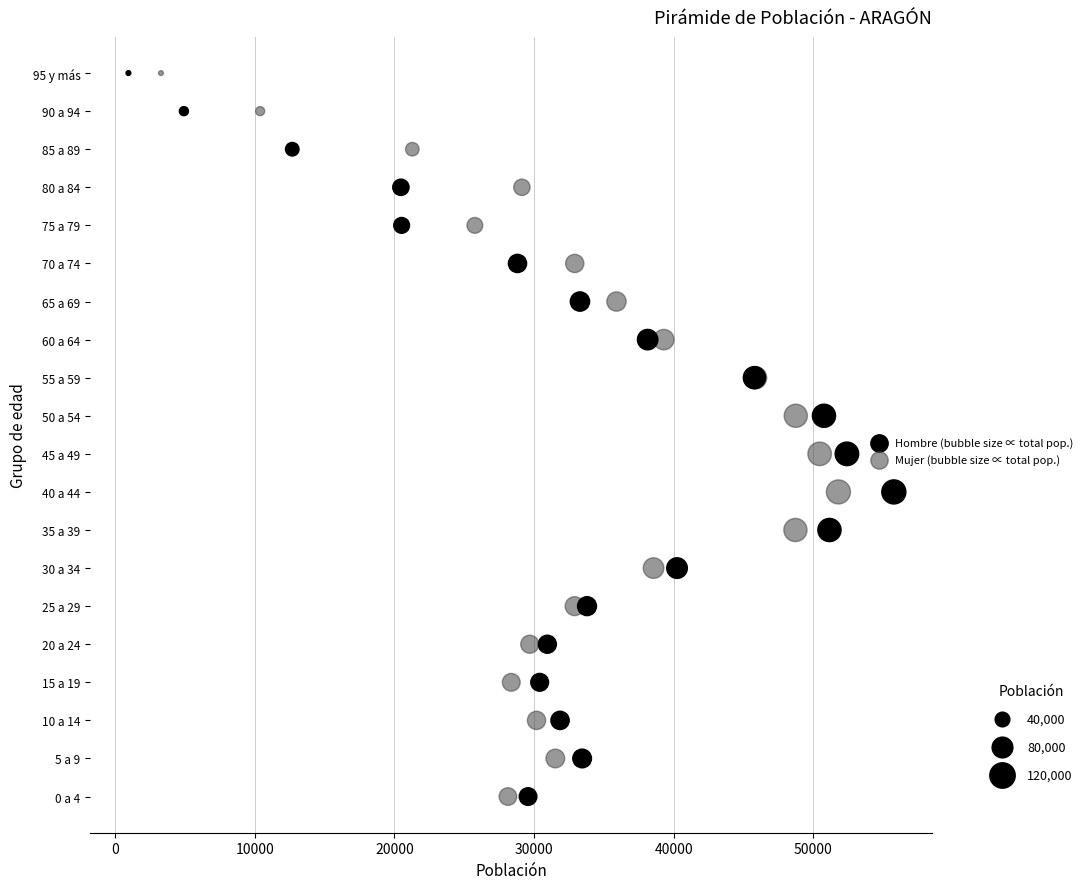

What are all the series names shown in the legend?

Hombre (bubble size ∝ total pop.), Mujer (bubble size ∝ total pop.)